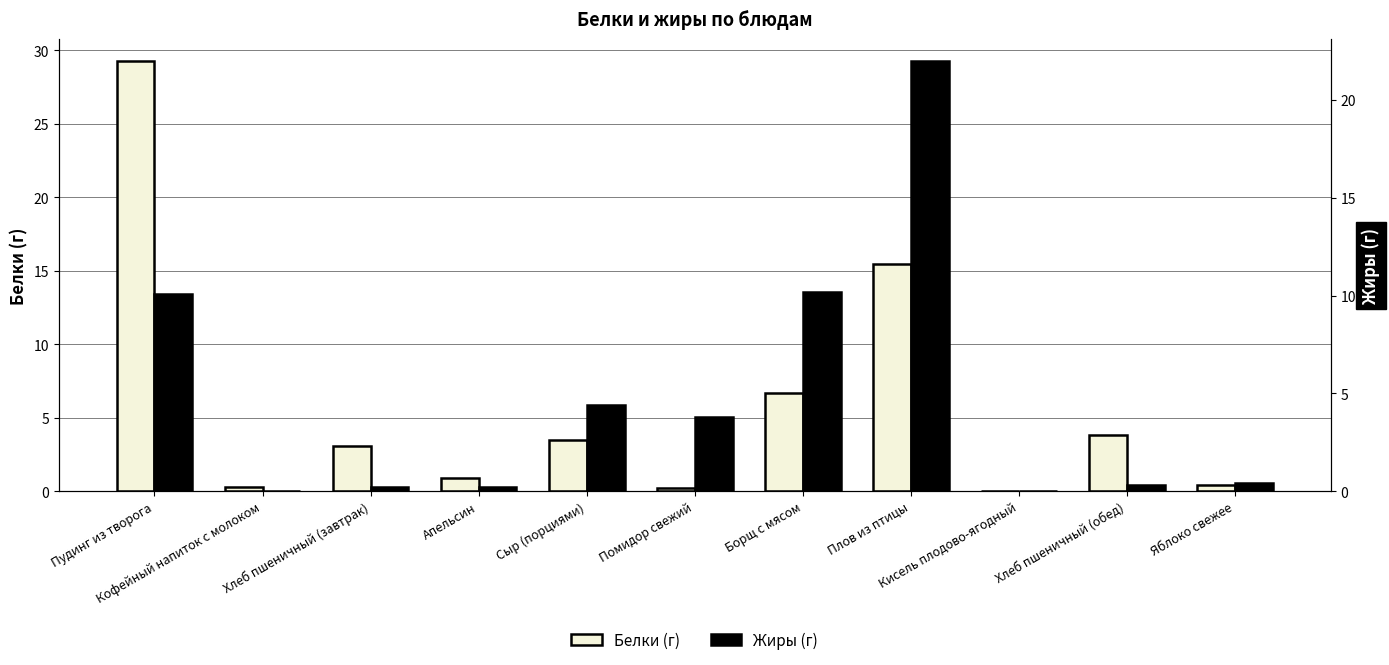

What is the difference between the maximum and minimum values in the Белки series?

29.3